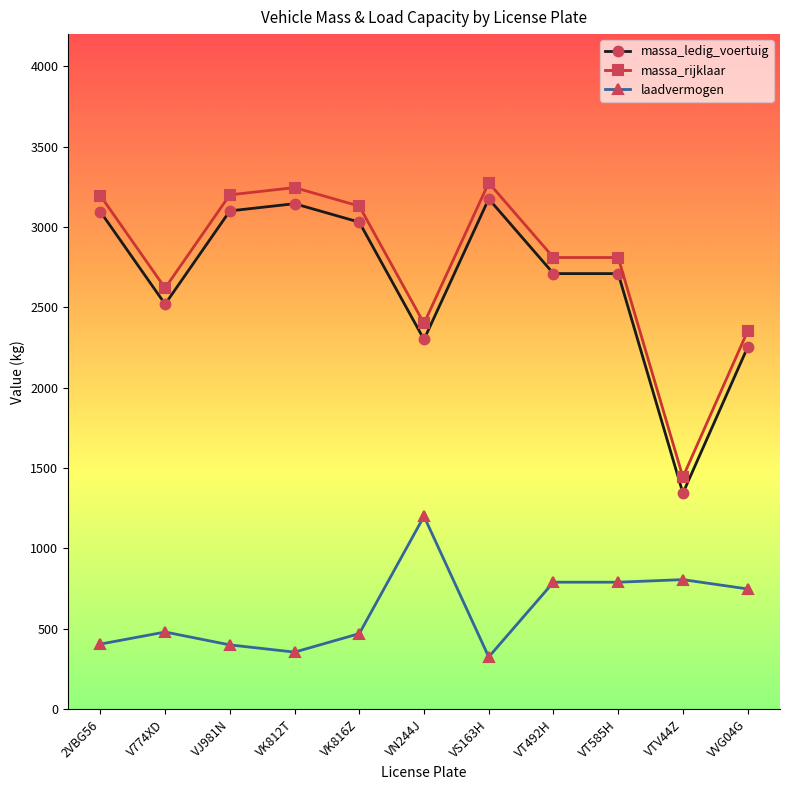

Is it true that massa_rijklaar equals 2810 at VT492H?

True